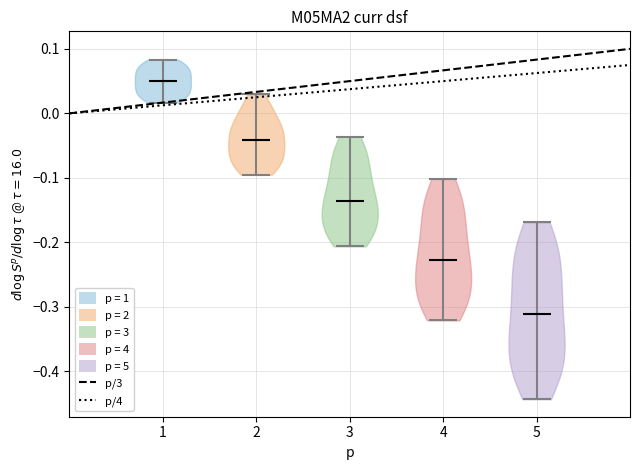

Which violin has the lowest median line?

5